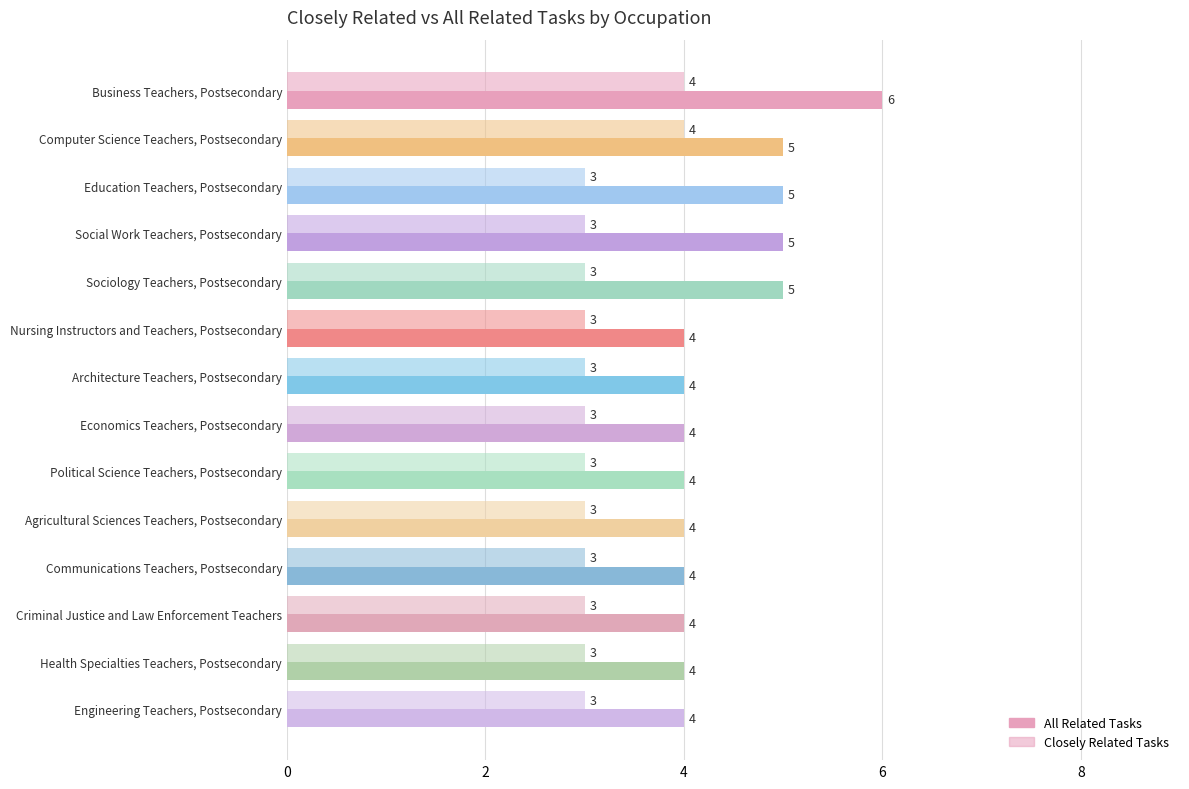

How many distinct data groups are displayed?

2